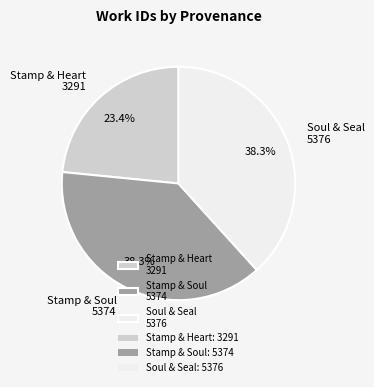

Combined, do Stamp & Soul 5374 and Soul & Seal 5376 account for over 50%?

Yes